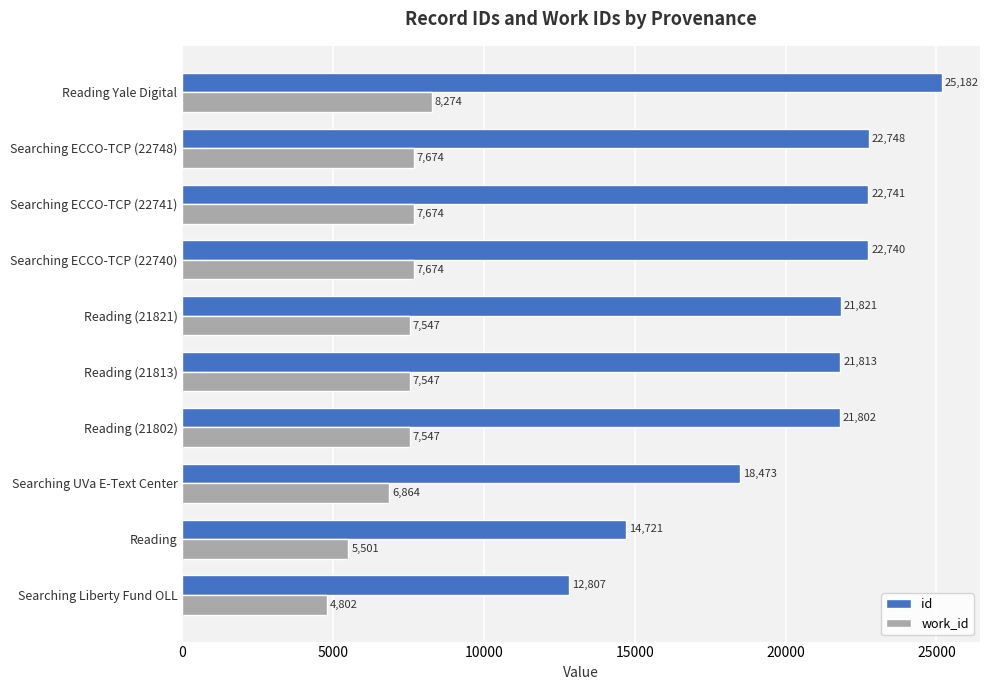

The id series shows 22741 at Searching ECCO-TCP (22741). True or false?

True